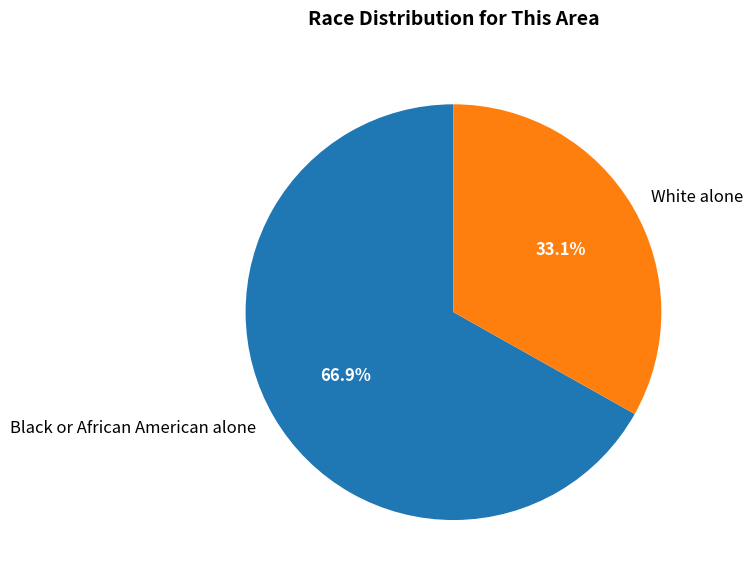

What is the ratio of the value at Black or African American alone to the value at White alone?

2.0